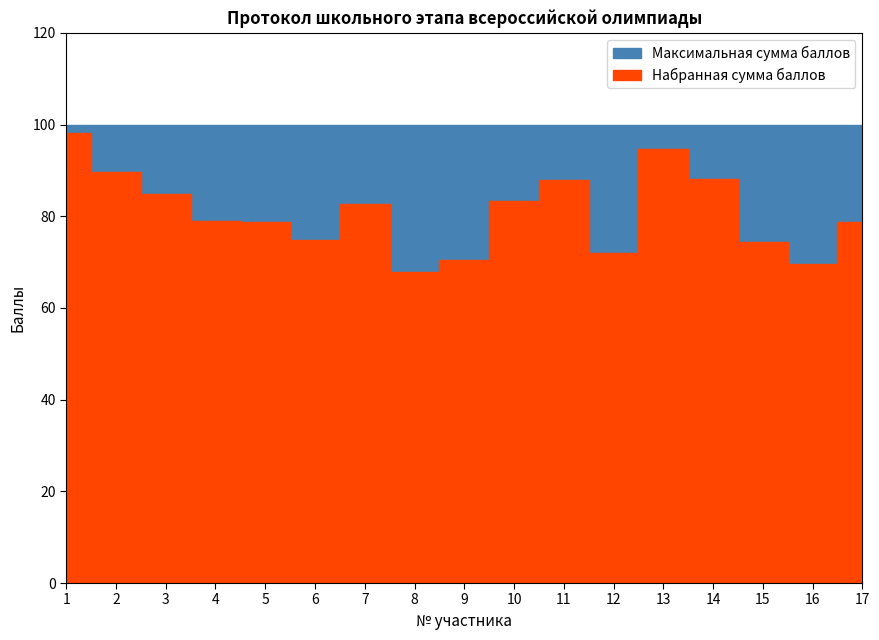

Which series has the largest range (max minus min)?

Набранная сумма баллов